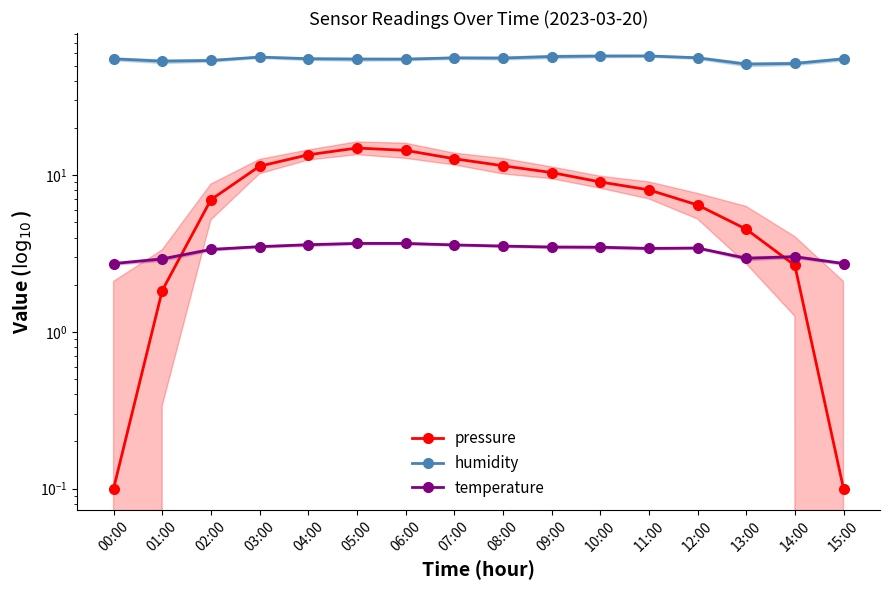

Reading left to right, list all the values displayed in this chart.

pressure: 0.1	1.8	7.0	11.4	13.5	14.9	14.4	12.7	11.5	10.4	9.1	8.1	6.5	4.5	2.7	0.1
humidity: 55.3	53.4	54.0	56.7	55.4	55.0	55.0	56.1	55.9	57.2	57.6	57.7	56.1	51.1	51.6	55.3
temperature: 2.7	2.9	3.4	3.5	3.6	3.7	3.7	3.6	3.5	3.5	3.5	3.4	3.4	3.0	3.0	2.7